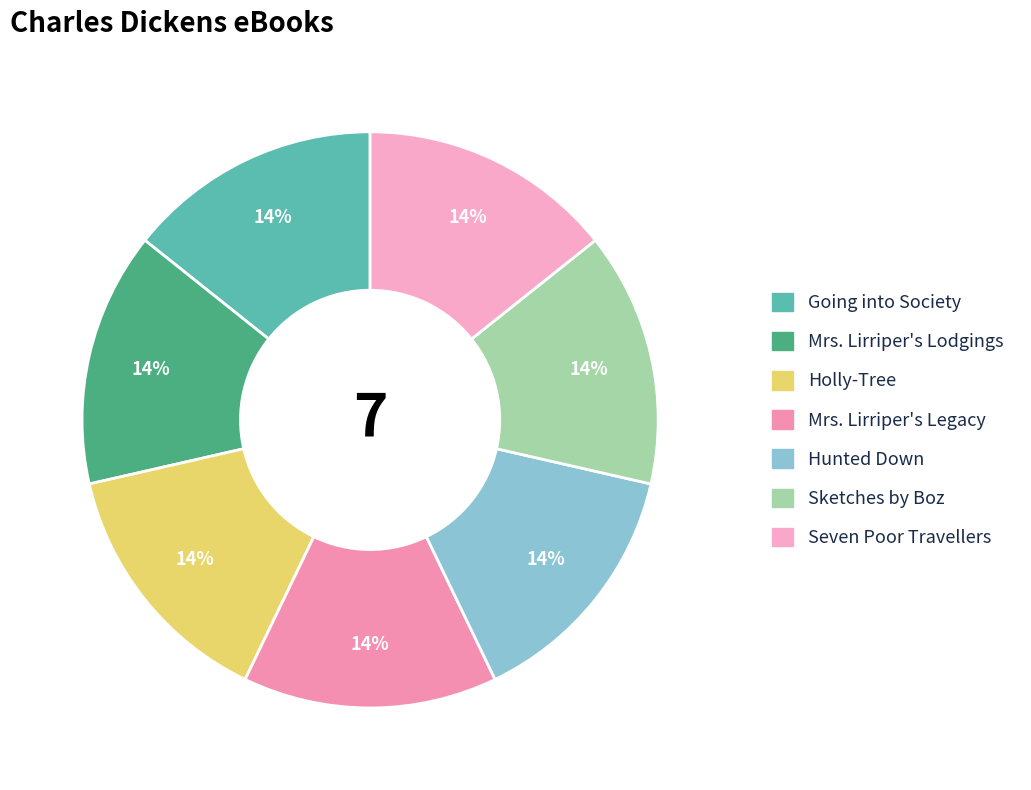

Combined, do Mrs. Lirriper's Legacy and Hunted Down account for over 50%?

No